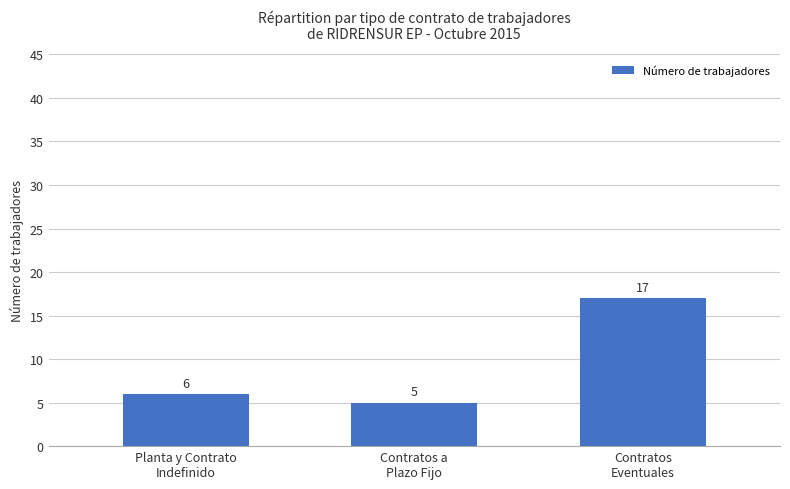

True or false: the data shows 6 at Planta y Contrato
Indefinido.

True